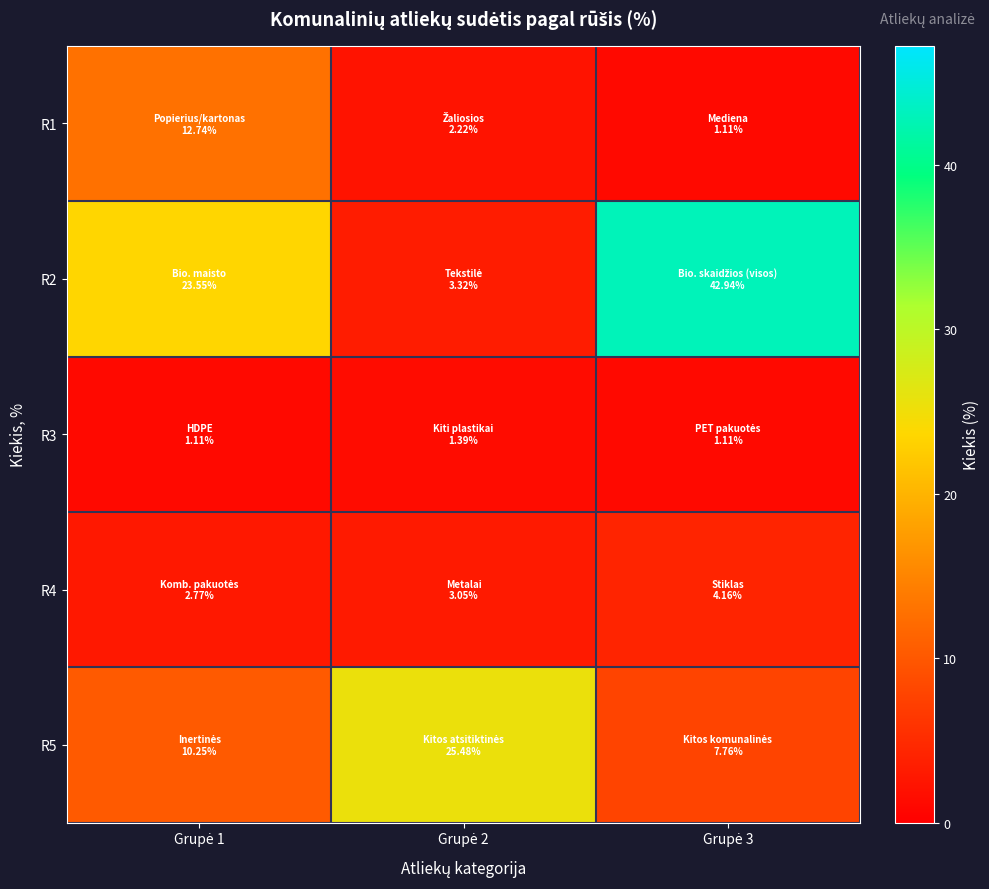

Reading left to right, transcribe all the data shown in this chart.

R1: Grupė 1=12.7	Grupė 2=2.2	Grupė 3=1.1
R2: Grupė 1=23.6	Grupė 2=3.3	Grupė 3=42.9
R3: Grupė 1=1.1	Grupė 2=1.4	Grupė 3=1.1
R4: Grupė 1=2.8	Grupė 2=3.0	Grupė 3=4.2
R5: Grupė 1=10.2	Grupė 2=25.5	Grupė 3=7.8